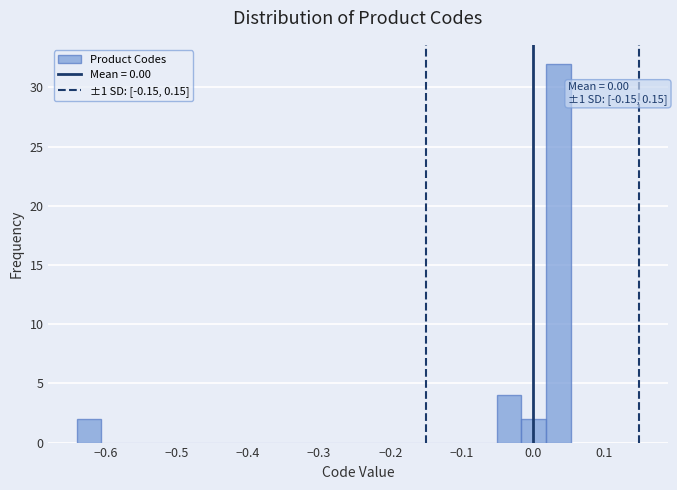

Around what value on the x-axis is the tallest bar? Give the approximate position of its centre, as read against the axis.

0.04